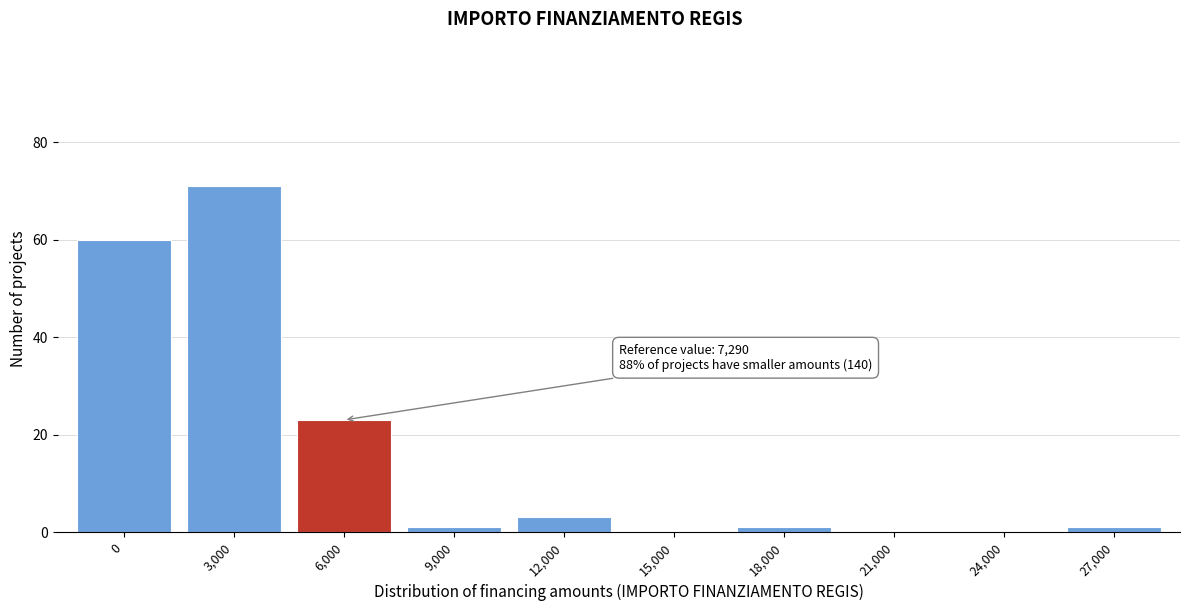

Reading left to right, list all the values displayed in this chart.

0=60	3,000=71	6,000=23	9,000=1	12,000=3	15,000=0	18,000=1	21,000=0	24,000=0	27,000=1